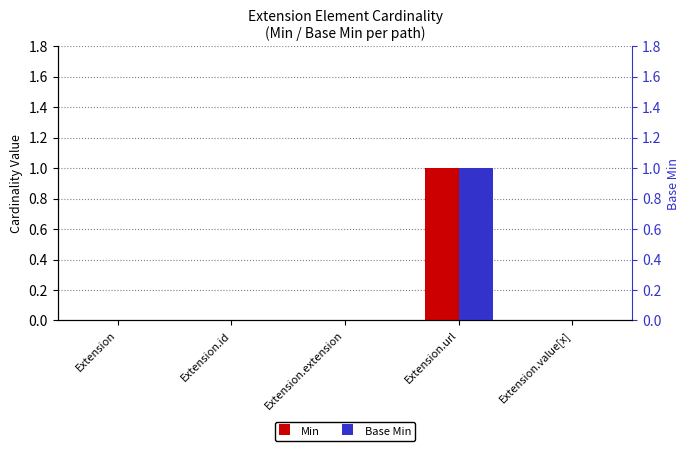

Does the chart contain stacked bars?

No